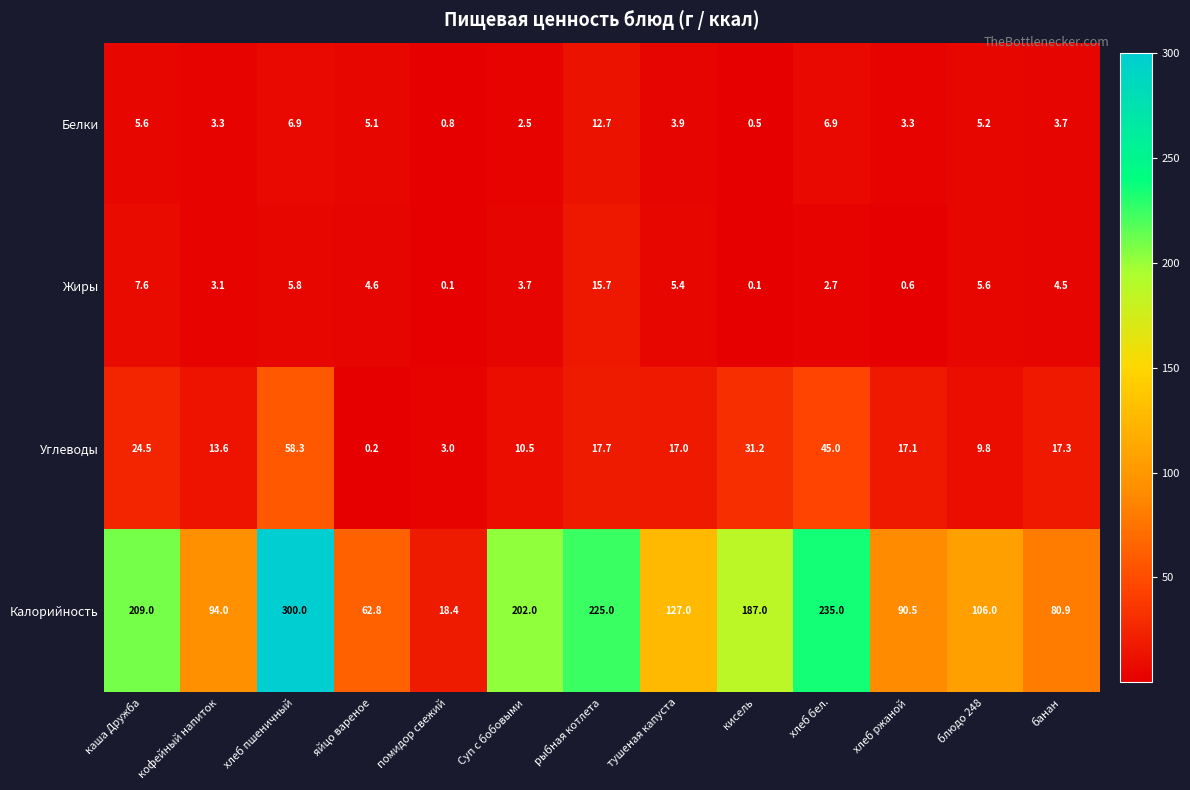

The Калорийность series shows 28.6 at помидор свежий. True or false?

False